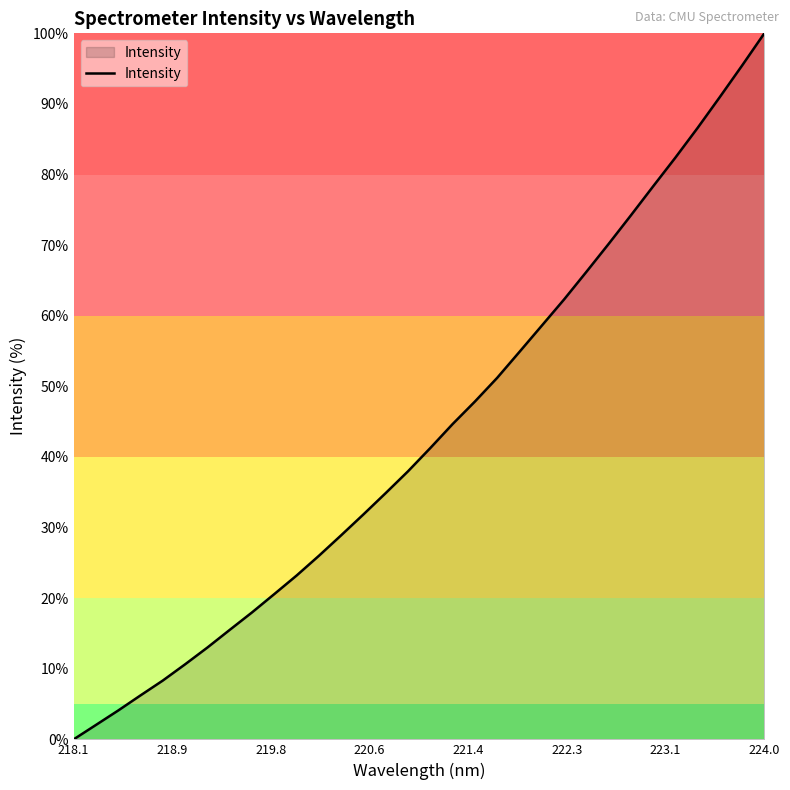

What is the maximum value shown in the chart?

100.0